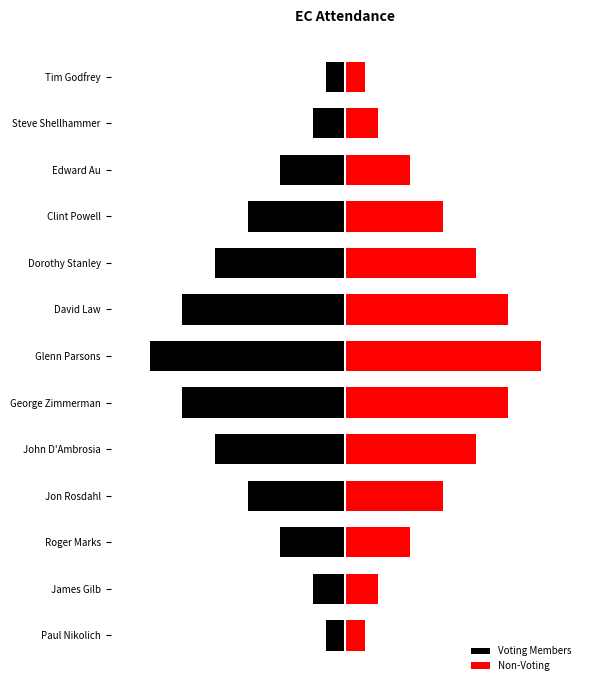

The Non-Voting series shows 1.7 at Roger Marks. True or false?

True